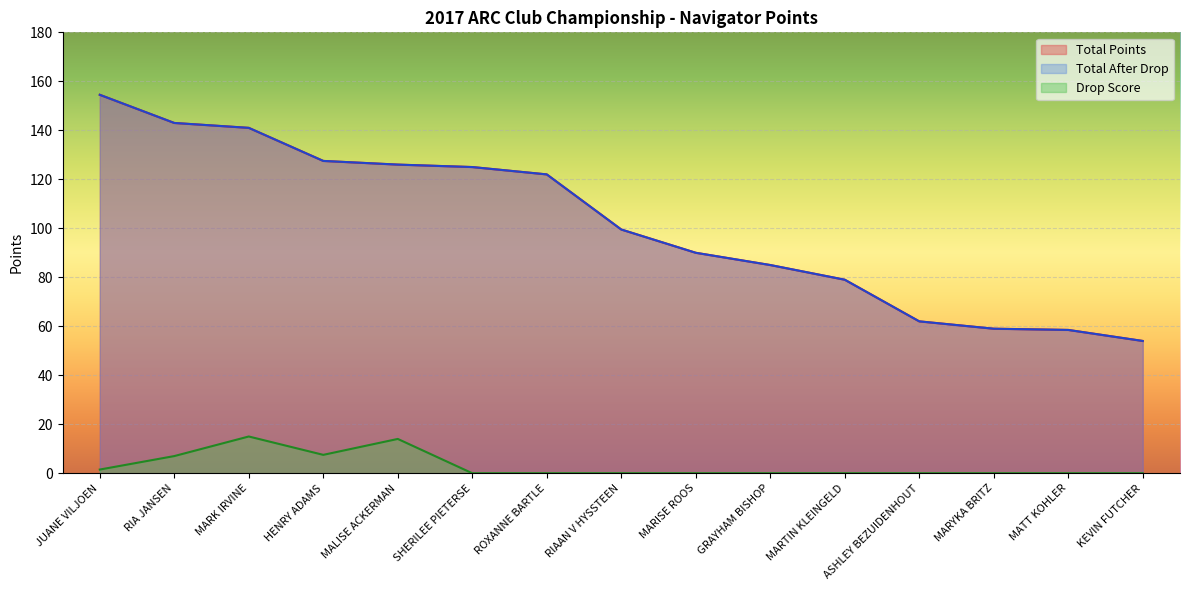

Which series has the widest spread of values?

Total Points